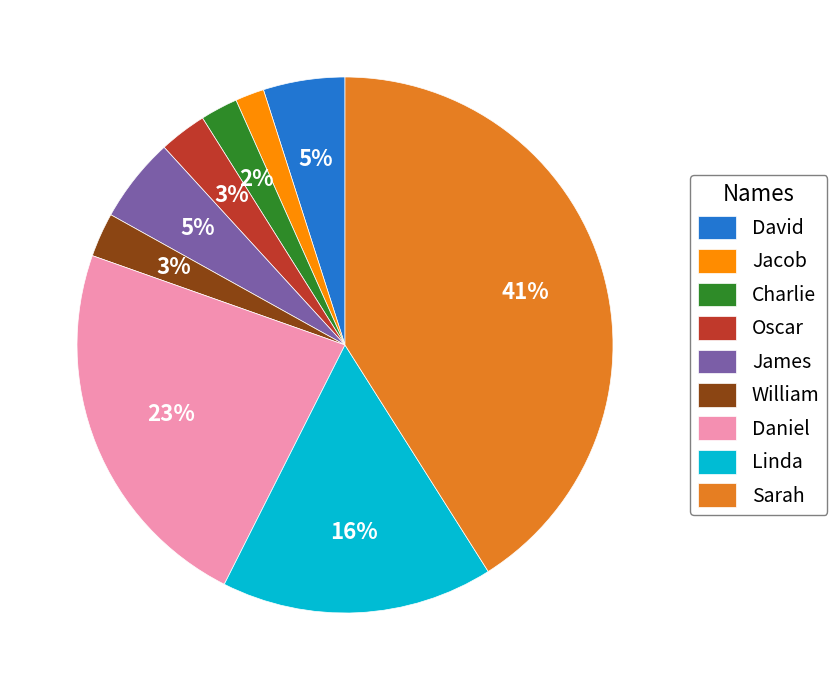

True or false: Charlie accounts for 2% of the total.

True